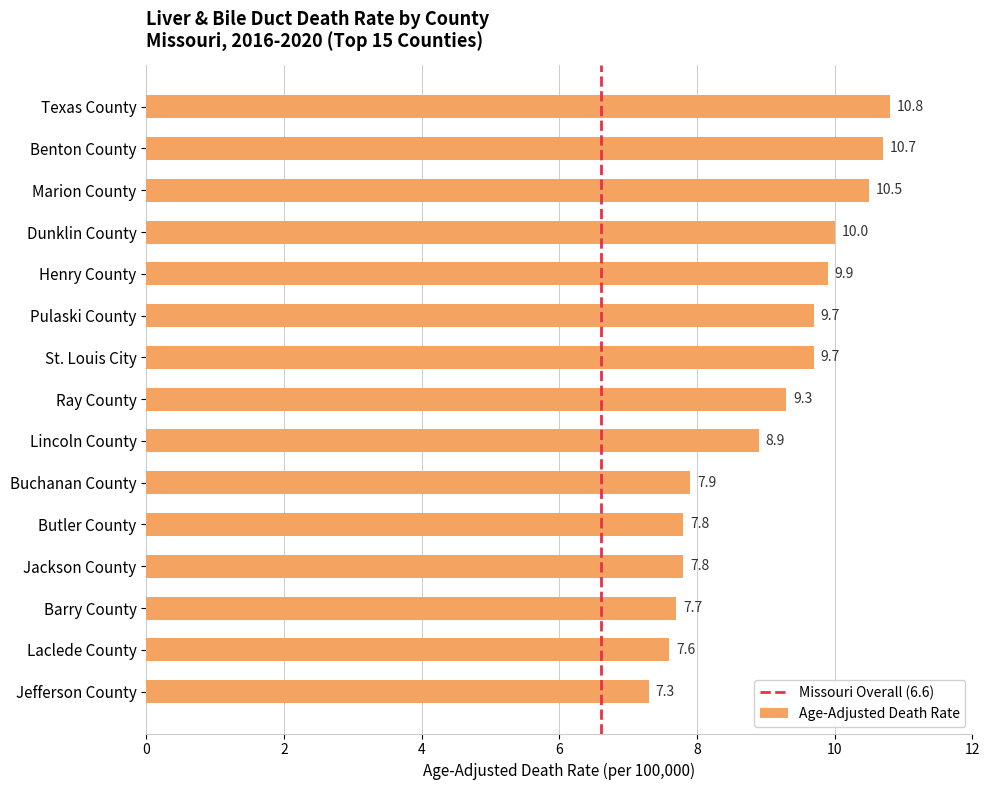

What is the difference between the second highest and second lowest values?

3.1